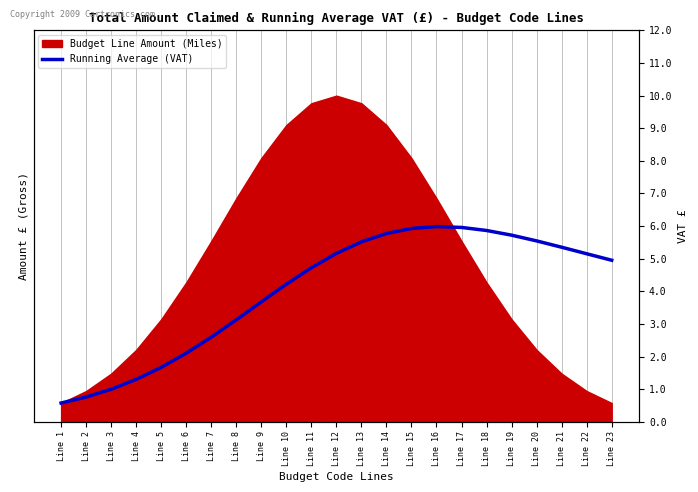

True or false: the data has more than 1 interior local peaks.

False